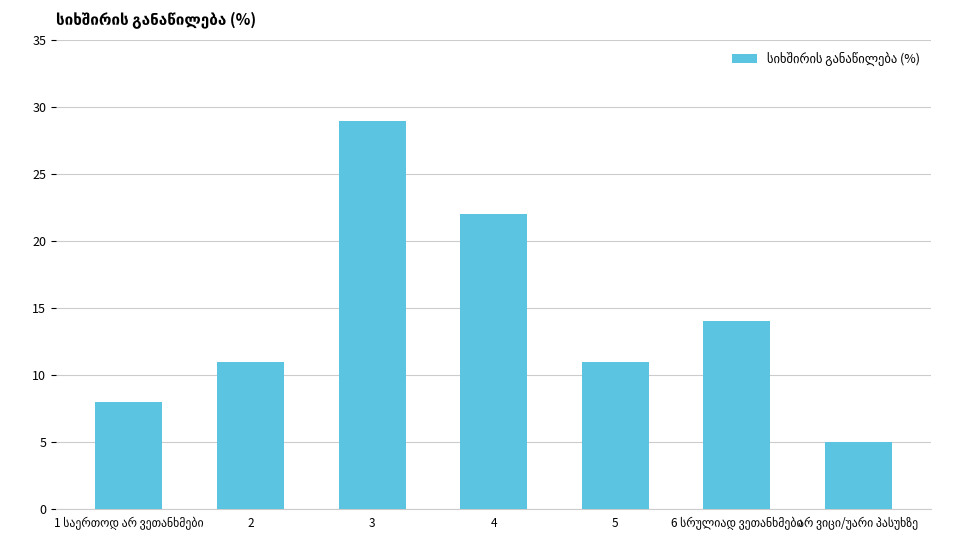

What is the maximum value shown in the chart?

29